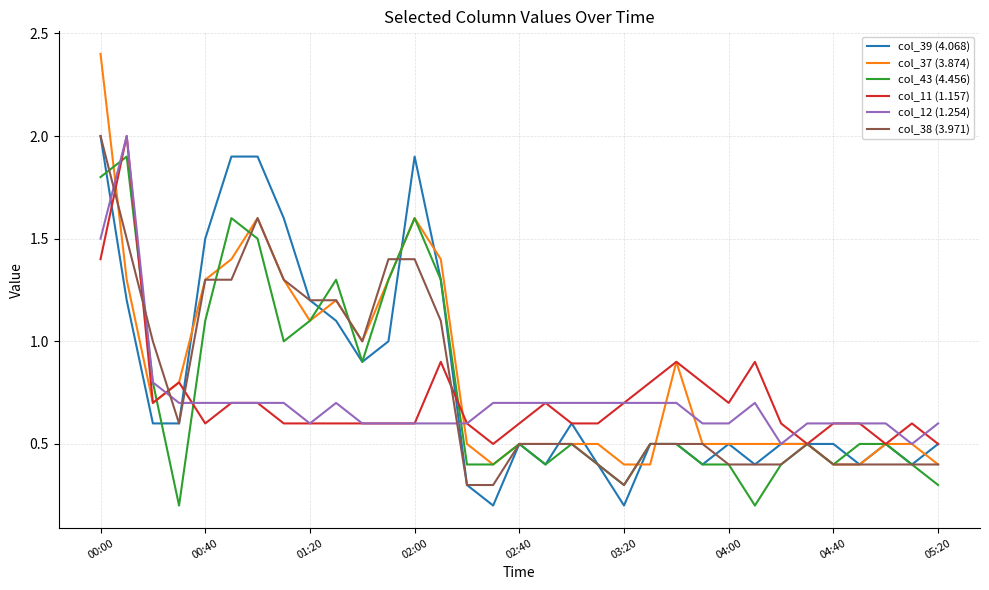

Reading left to right, list all the values displayed in this chart.

col_39 (4.068): 2.0	1.2	0.6	0.6	1.5	1.9	1.9	1.6	1.2	1.1	0.9	1.0	1.9	1.3	0.3	0.2	0.5	0.4	0.6	0.4	0.2	0.5	0.5	0.4	0.5	0.4	0.5	0.5	0.5	0.4	0.5	0.4	0.5
col_37 (3.874): 2.4	1.3	0.7	0.8	1.3	1.4	1.6	1.3	1.1	1.2	1.0	1.3	1.6	1.4	0.5	0.4	0.5	0.5	0.5	0.5	0.4	0.4	0.9	0.5	0.5	0.5	0.5	0.5	0.4	0.4	0.5	0.5	0.4
col_43 (4.456): 1.8	1.9	0.8	0.2	1.1	1.6	1.5	1.0	1.1	1.3	0.9	1.3	1.6	1.3	0.4	0.4	0.5	0.4	0.5	0.4	0.3	0.5	0.5	0.4	0.4	0.2	0.4	0.5	0.4	0.5	0.5	0.4	0.3
col_11 (1.157): 1.4	2.0	0.7	0.8	0.6	0.7	0.7	0.6	0.6	0.6	0.6	0.6	0.6	0.9	0.6	0.5	0.6	0.7	0.6	0.6	0.7	0.8	0.9	0.8	0.7	0.9	0.6	0.5	0.6	0.6	0.5	0.6	0.5
col_12 (1.254): 1.5	2.0	0.8	0.7	0.7	0.7	0.7	0.7	0.6	0.7	0.6	0.6	0.6	0.6	0.6	0.7	0.7	0.7	0.7	0.7	0.7	0.7	0.7	0.6	0.6	0.7	0.5	0.6	0.6	0.6	0.6	0.5	0.6
col_38 (3.971): 2.0	1.5	1.0	0.6	1.3	1.3	1.6	1.3	1.2	1.2	1.0	1.4	1.4	1.1	0.3	0.3	0.5	0.5	0.5	0.4	0.3	0.5	0.5	0.5	0.4	0.4	0.4	0.5	0.4	0.4	0.4	0.4	0.4